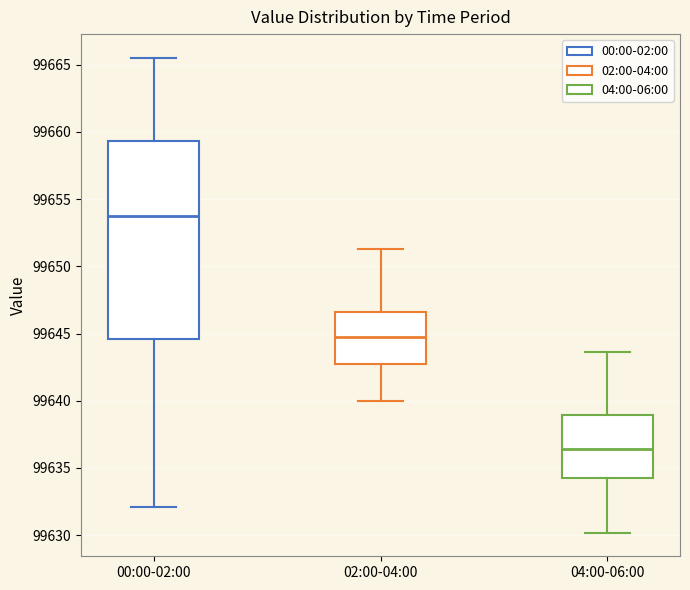

Comparing the boxes themselves (not the whiskers), which one is the tallest?

00:00-02:00